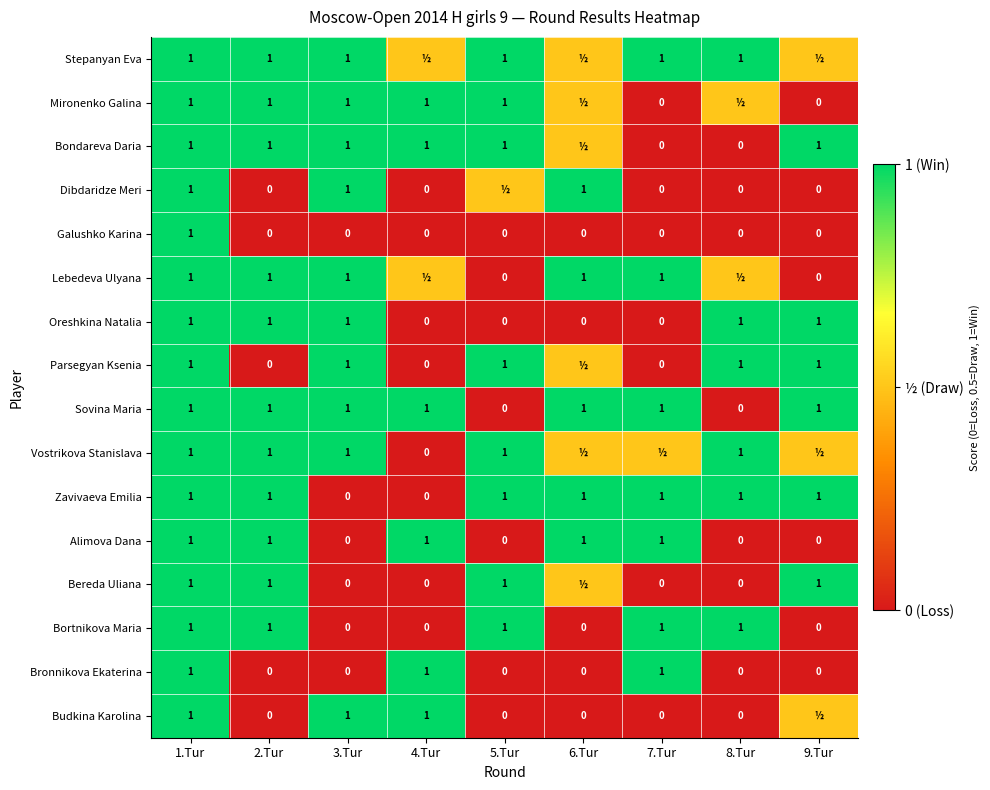

What is the sum of all Sovina Maria values?

7.0